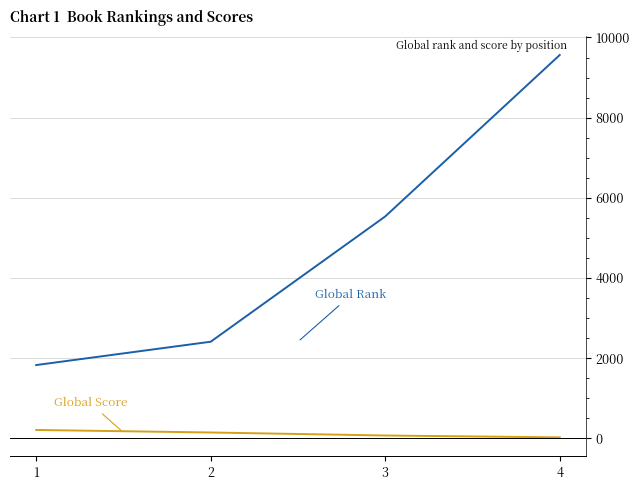

What is the total value across all series at 2?

2558